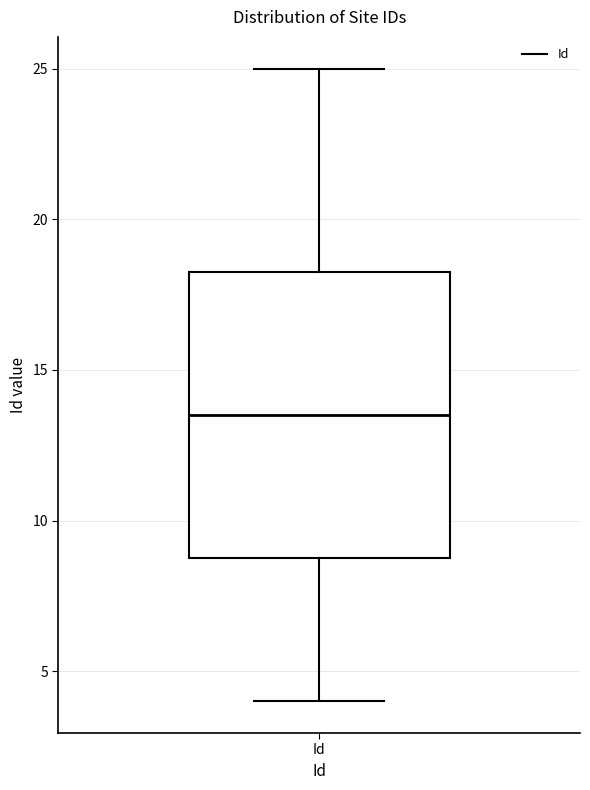

Read this box plot against the y-axis: the position of the median line, the range covered by the box, and the ends of both whiskers. The values are not printed on the chart, so give them approximately, as read against the axis.

median 13.5, box 9.0 to 18.5, whiskers 4.0 to 25.0